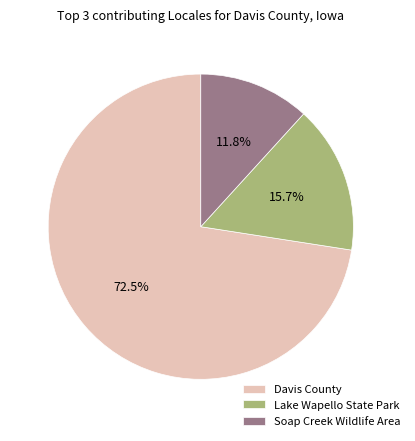

Which slice is the smallest?

Soap Creek Wildlife Area